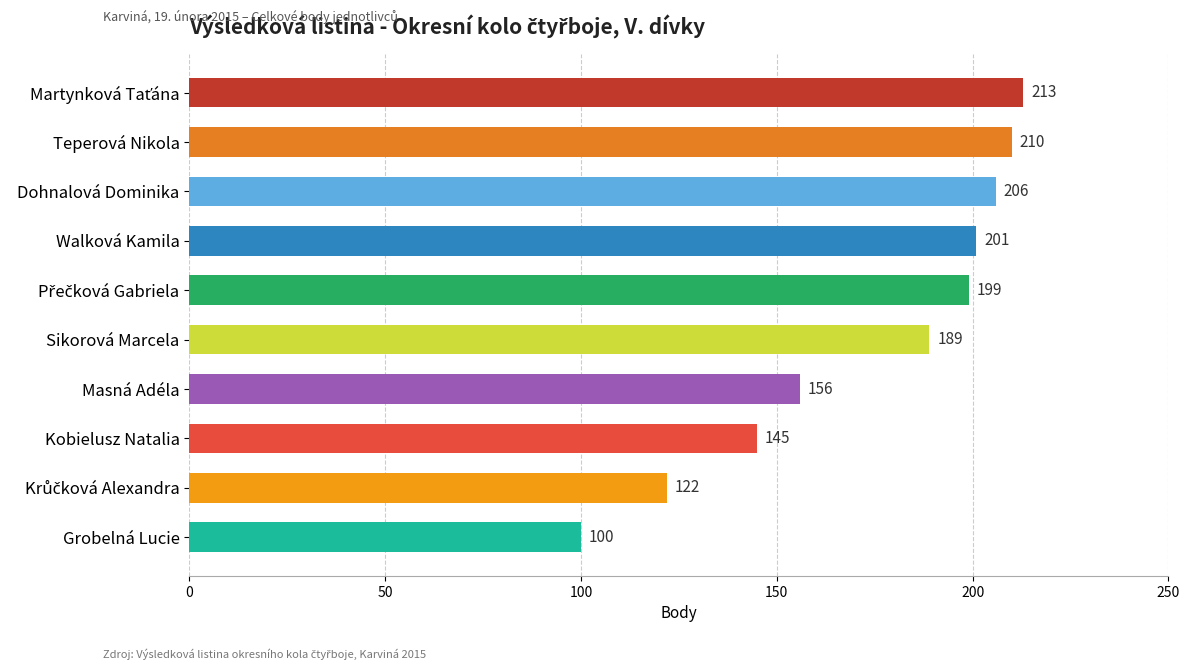

What is the label of the 1st bar from the bottom?

Grobelná Lucie